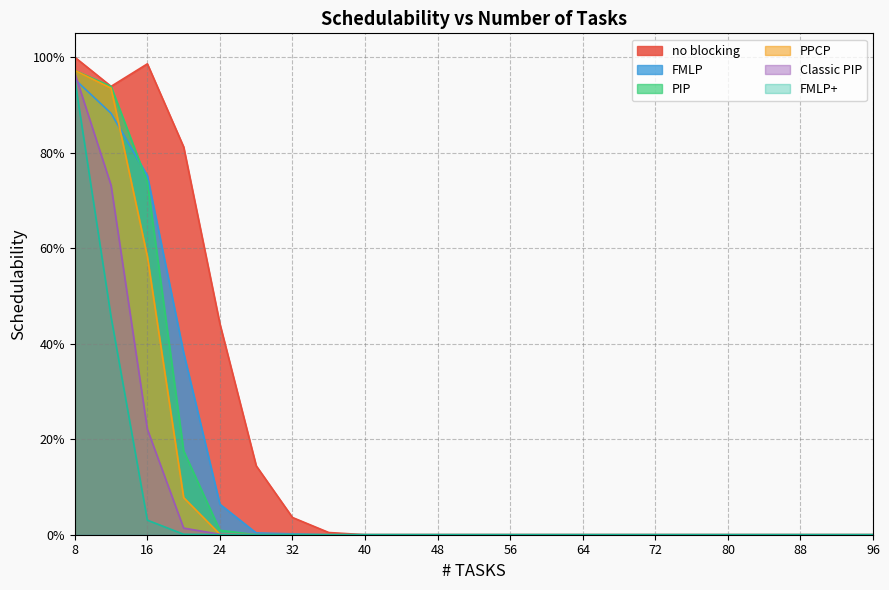

Which series has the largest range (max minus min)?

no blocking